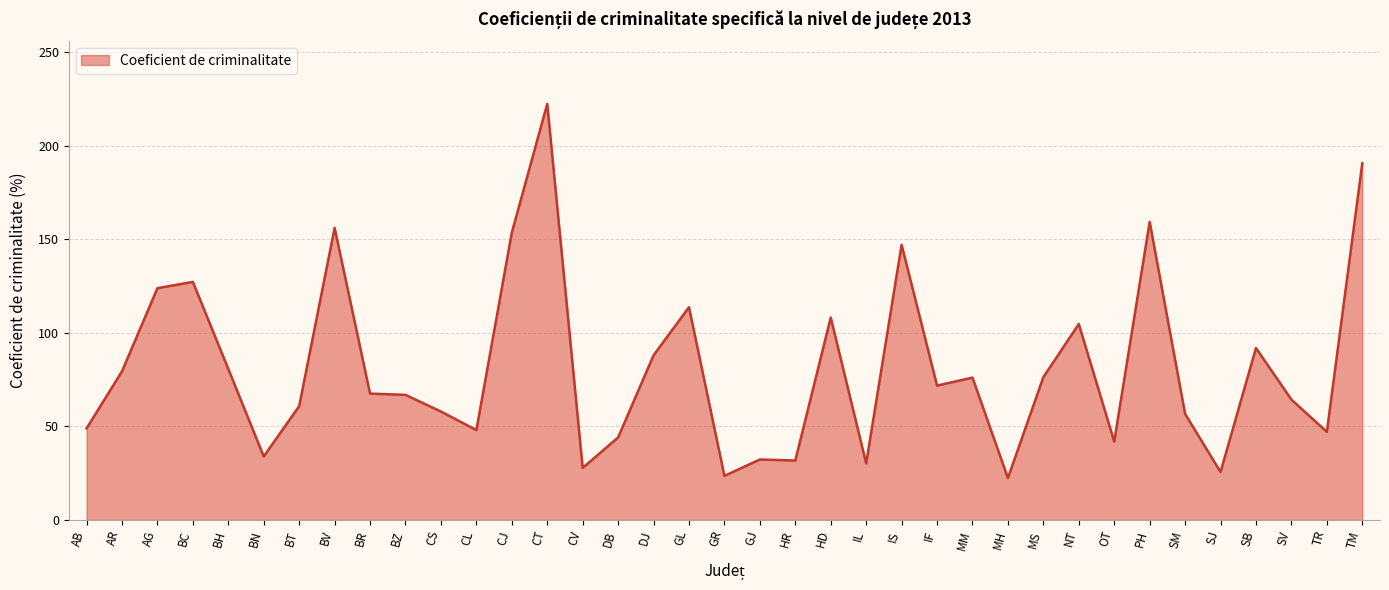

Where is the first local maximum?

BC